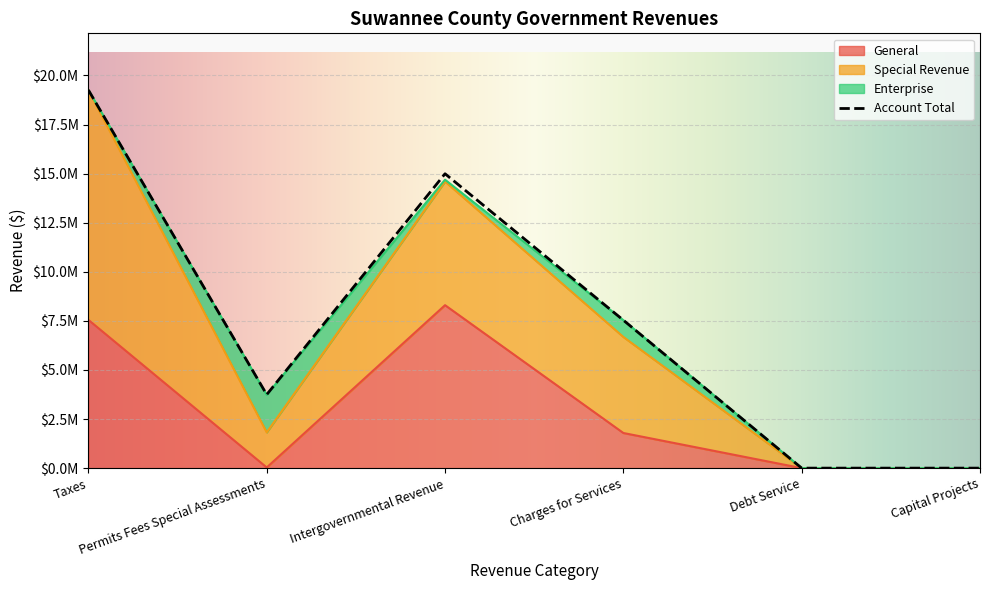

Reading left to right, extract all data points from this chart.

General: Taxes=7550624	Permits Fees Special Assessments=33427	Intergovernmental Revenue=8299343	Charges for Services=1789022	Debt Service=0	Capital Projects=0
Special Revenue: Taxes=11705101	Permits Fees Special Assessments=1786666	Intergovernmental Revenue=6298929	Charges for Services=4891329	Debt Service=0	Capital Projects=0
Enterprise: Taxes=0	Permits Fees Special Assessments=1919623	Intergovernmental Revenue=90909	Charges for Services=854522	Debt Service=0	Capital Projects=0
Component Units: Taxes=0	Permits Fees Special Assessments=0	Intergovernmental Revenue=0	Charges for Services=0	Debt Service=0	Capital Projects=0
Account Total: Taxes=19255725	Permits Fees Special Assessments=3745252	Intergovernmental Revenue=14992999	Charges for Services=7534873	Debt Service=0	Capital Projects=0